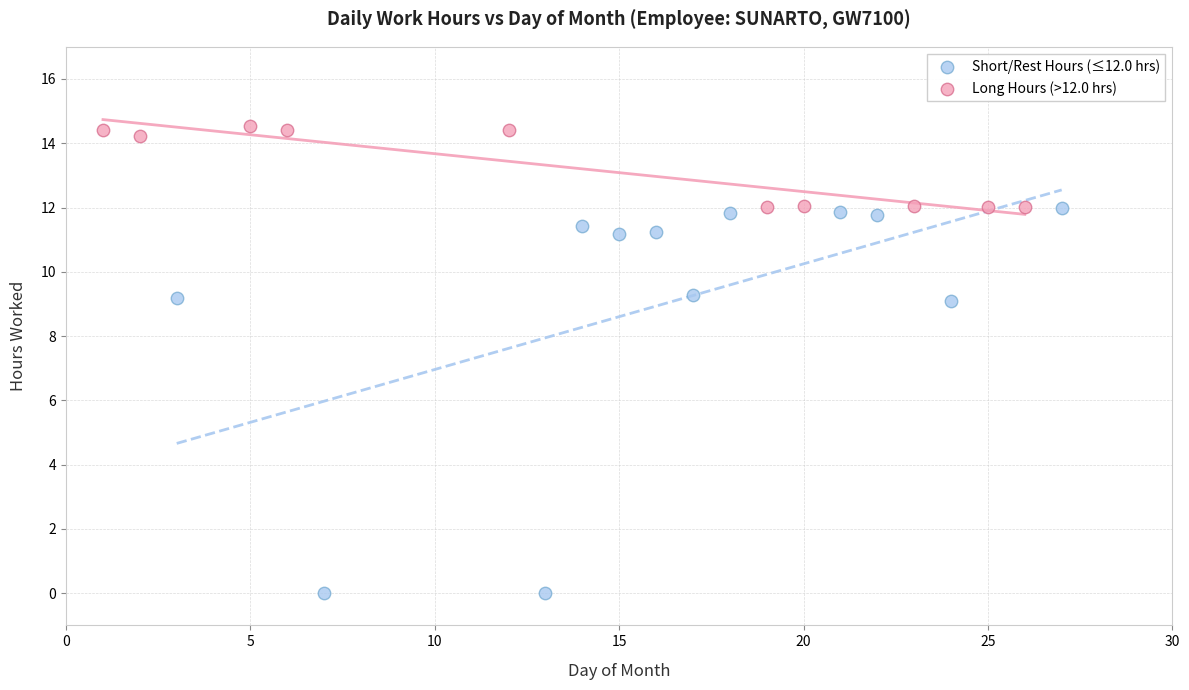

Which series contains the lowest Y value?

Short/Rest Hours (≤12.0 hrs)